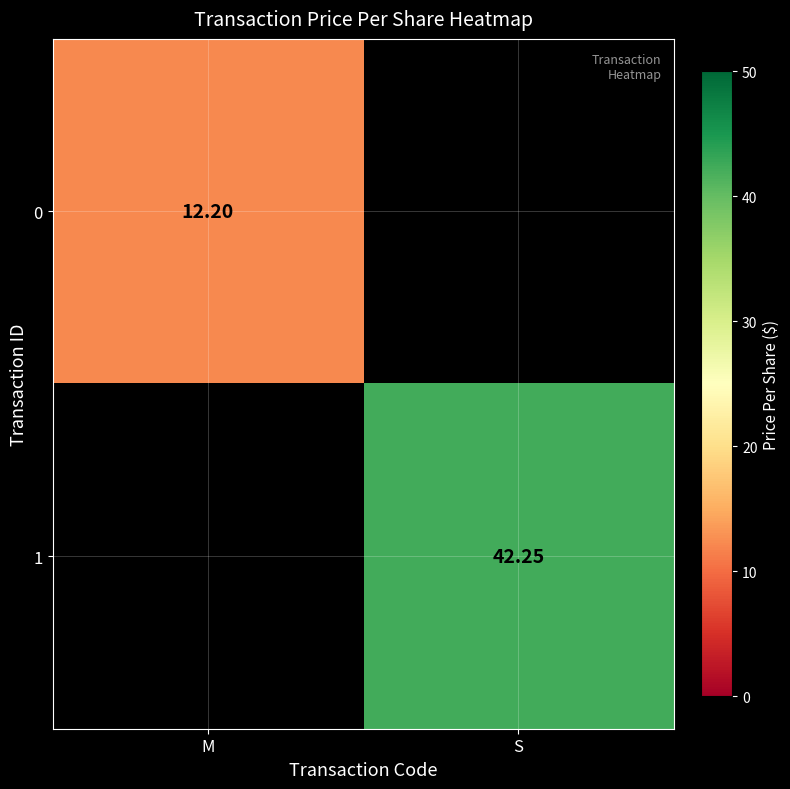

How many values in 1 are above zero?

1